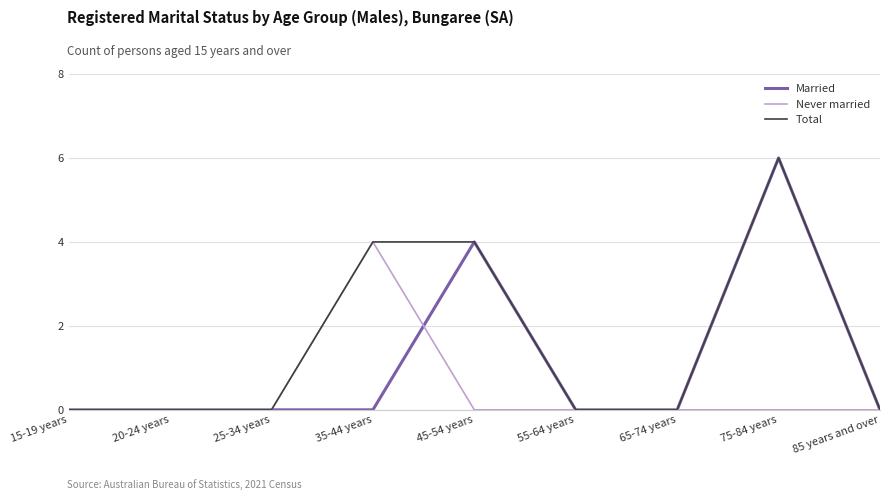

What are all the series names shown in the legend?

Married, Never married, Total